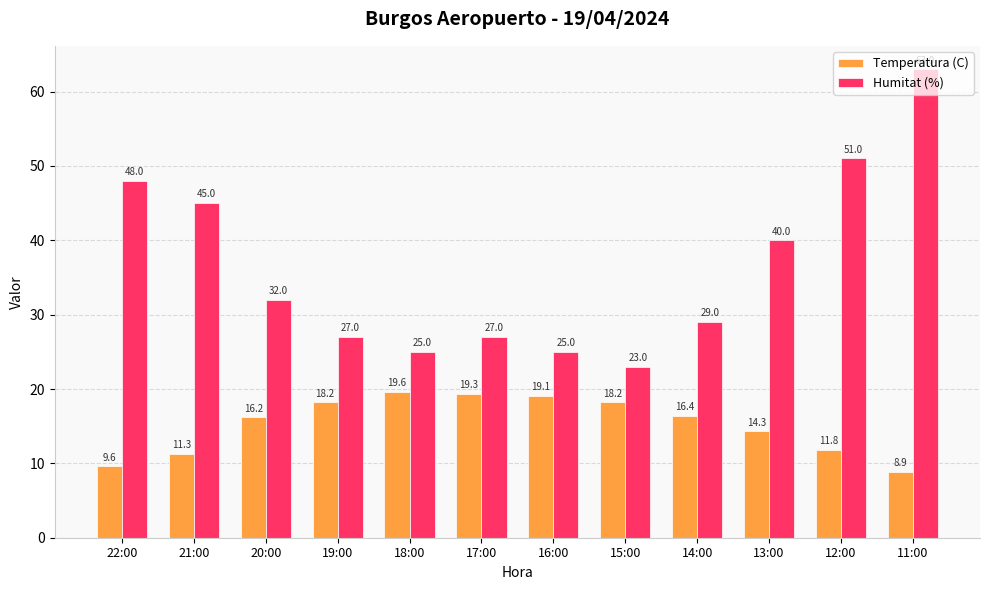

What is the average value of the Temperatura (C) series?

15.2